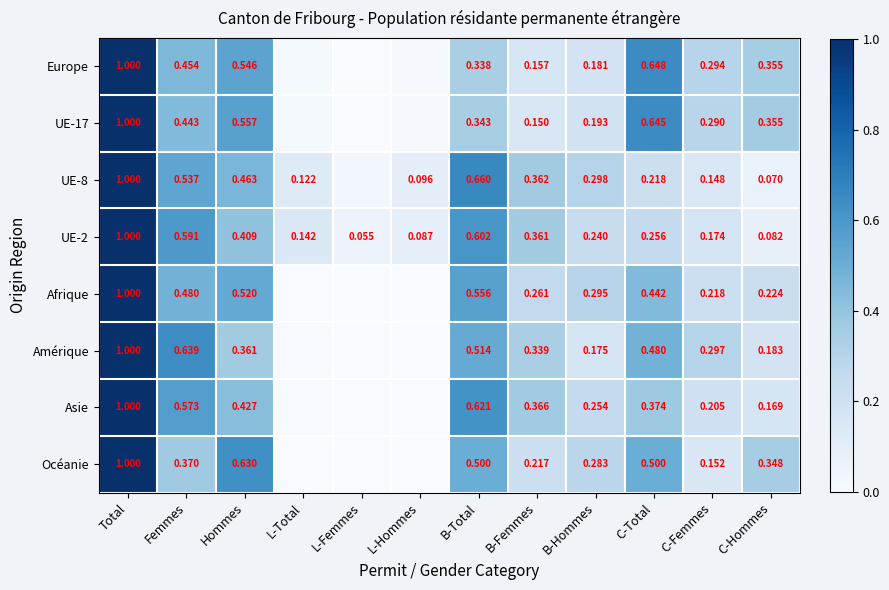

Which series changed the most between Femmes and C-Hommes?

UE-2